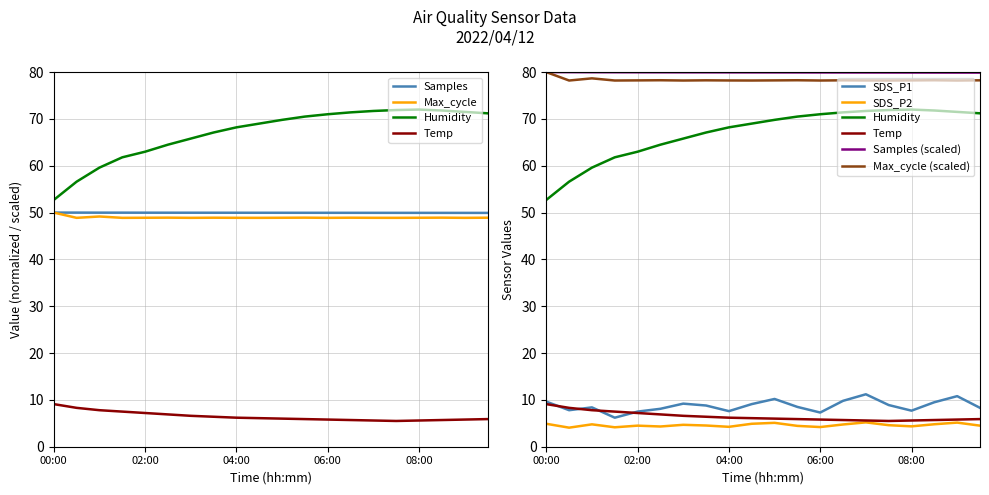

Is this an area chart (filled region under the line)?

No